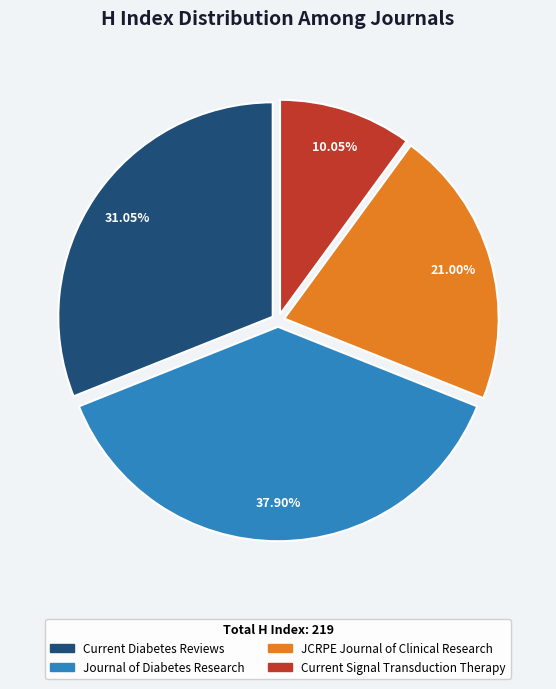

Does any single category account for the majority?

No